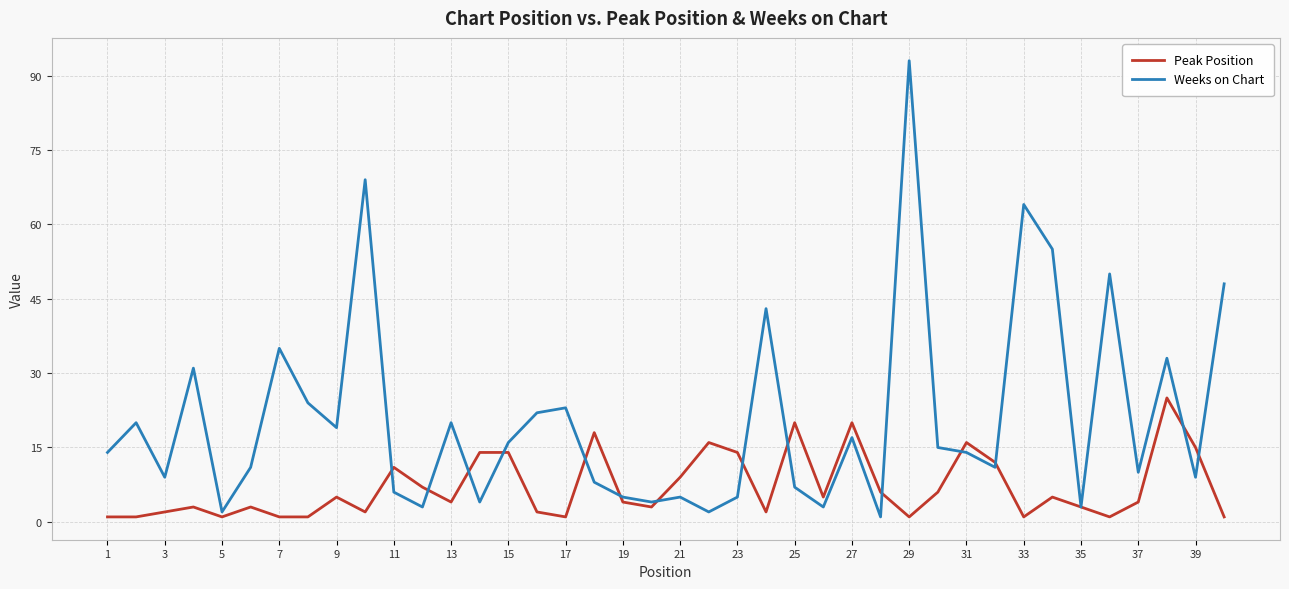

What is the maximum value shown in the chart?

93